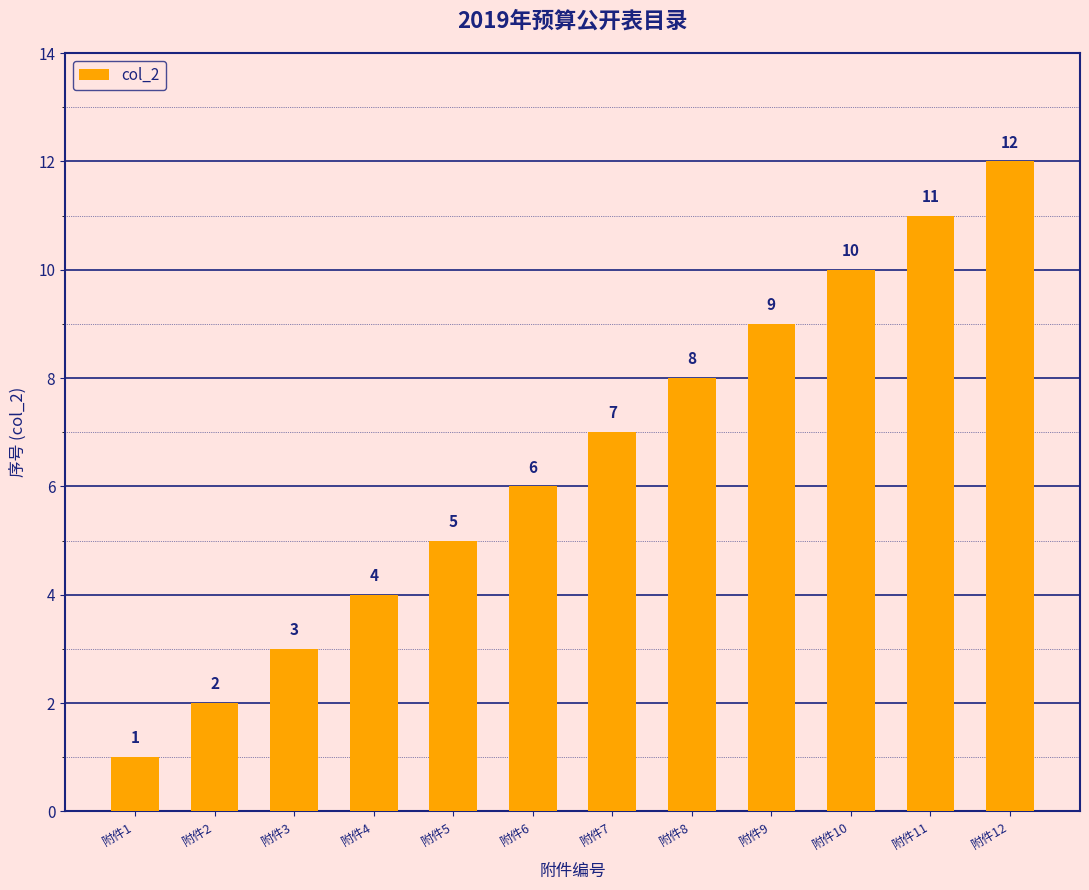

Reading left to right, extract all data points from this chart.

1	2	3	4	5	6	7	8	9	10	11	12